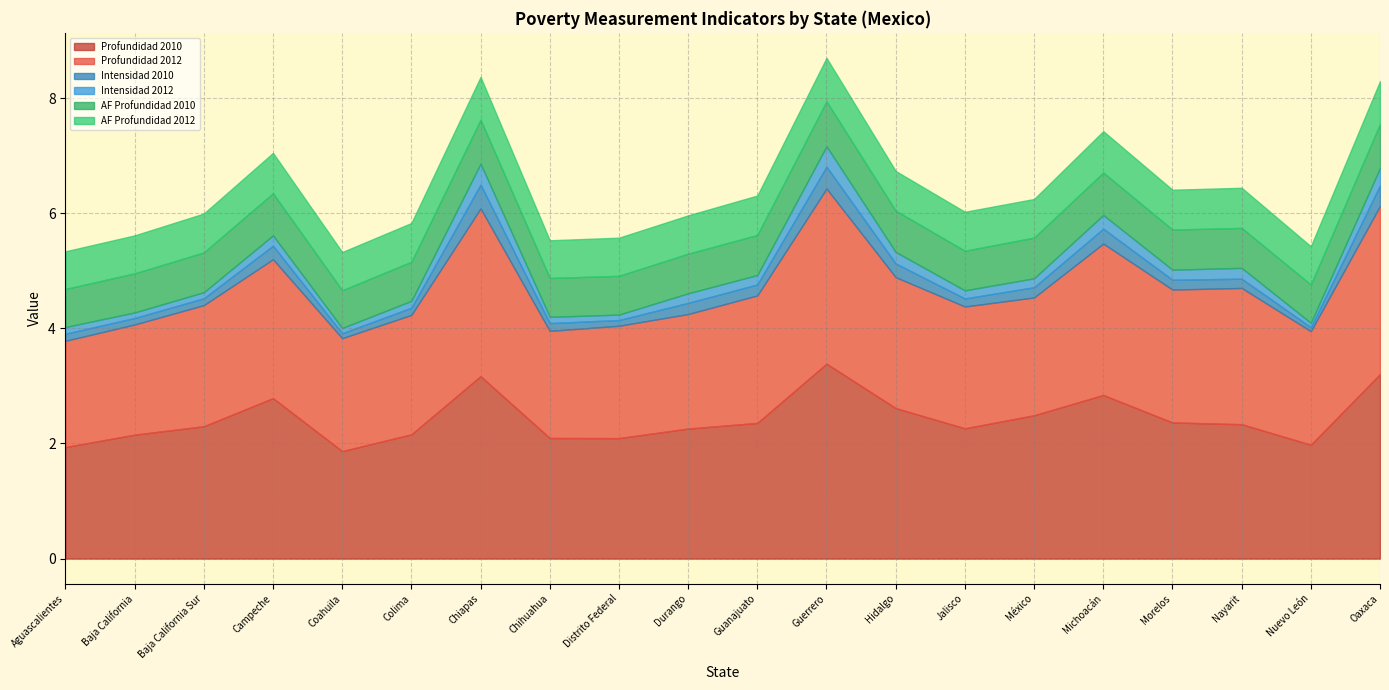

What is the label of the 5th point from the right?

Michoacán